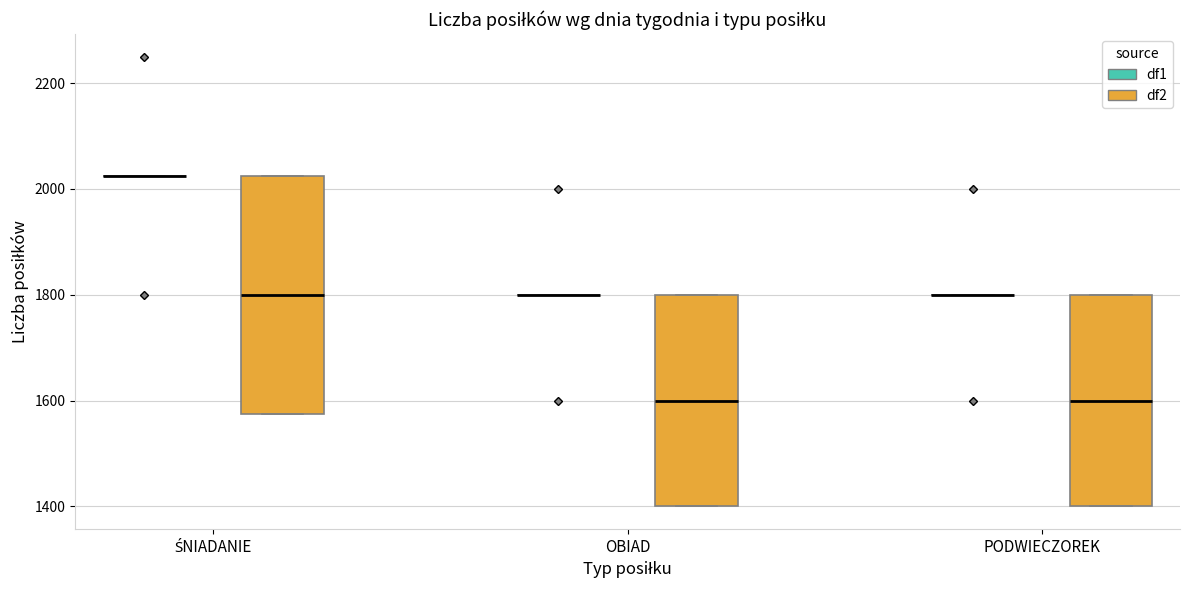

Which box is the tallest, from its lower edge to its upper edge?

ŚNIADANIE (df2)